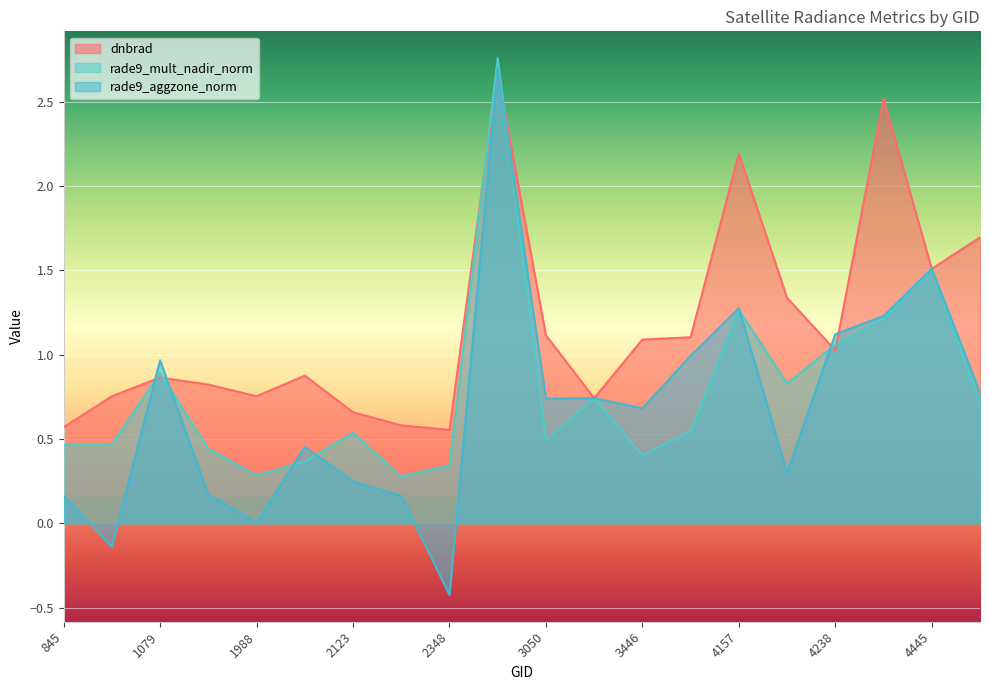

What is the total value across all series at 1079?

2.7